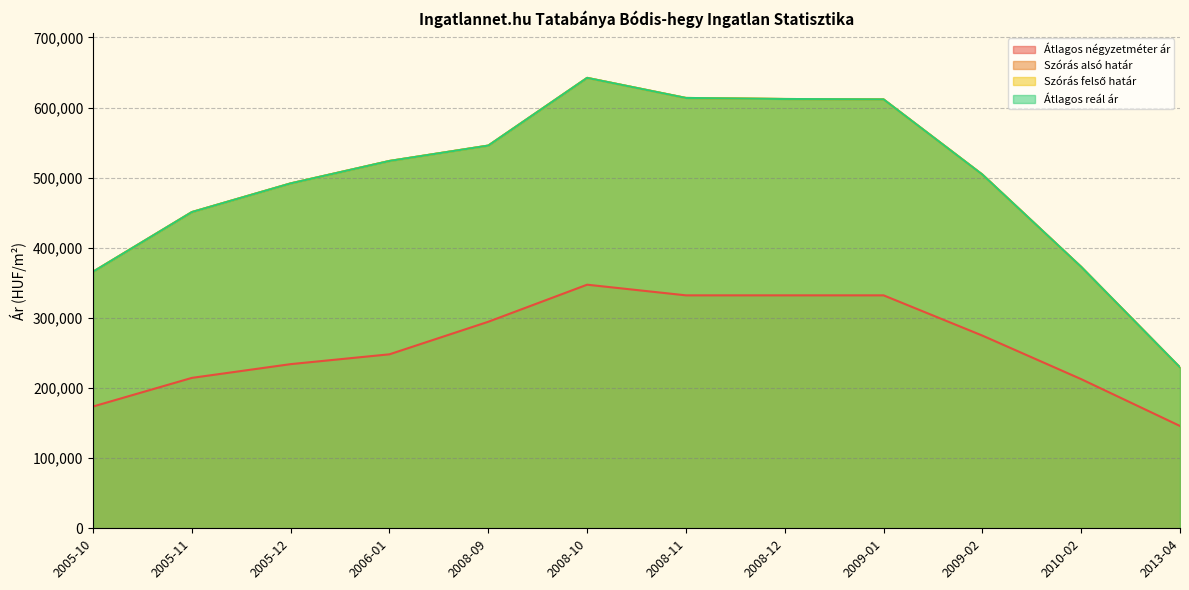

Does the chart display data point markers on the line(s)?

No